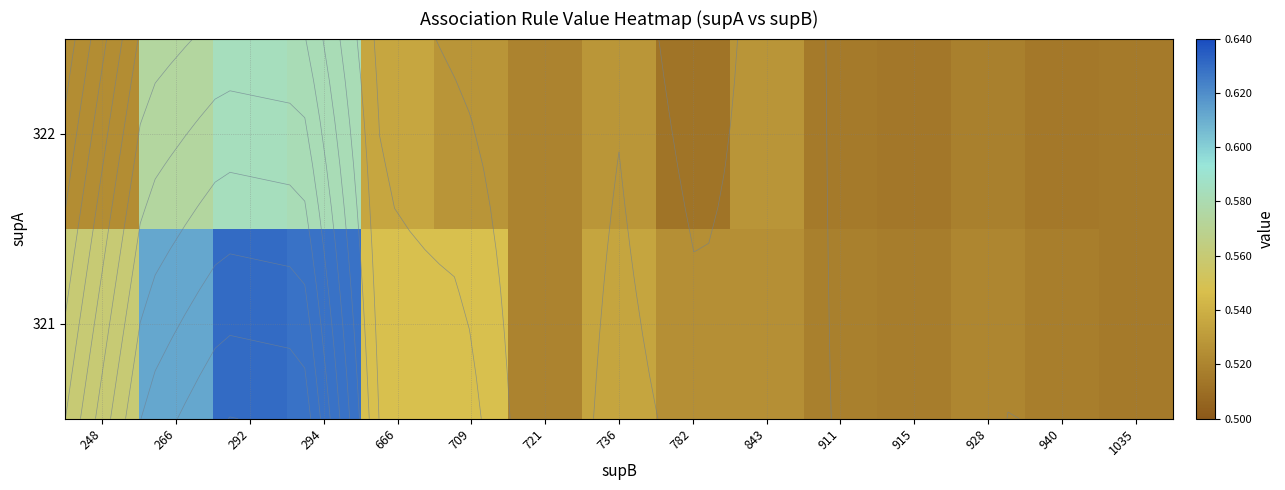

What is the difference between the second highest and second lowest values in the 321 series?

0.1